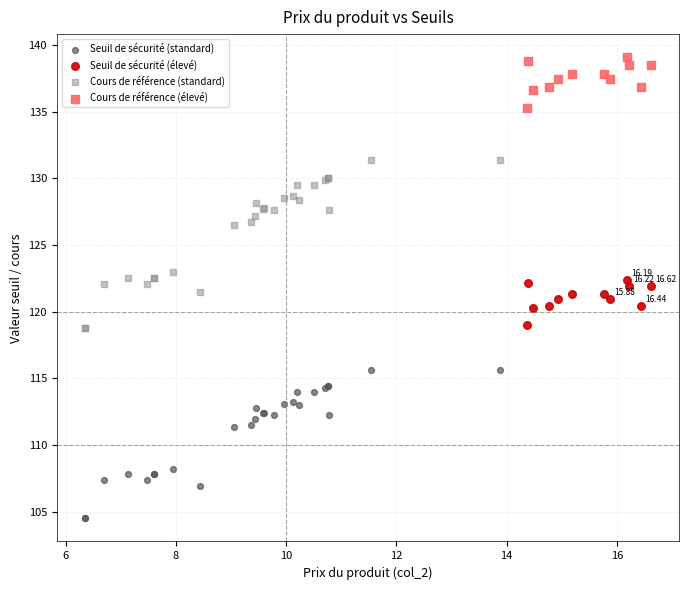

Which series reaches the maximum Y coordinate?

Cours de référence (élevé)